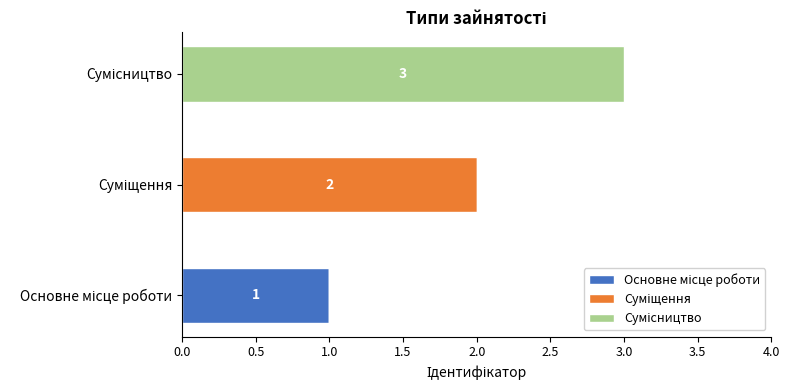

How many distinct data groups are displayed?

3